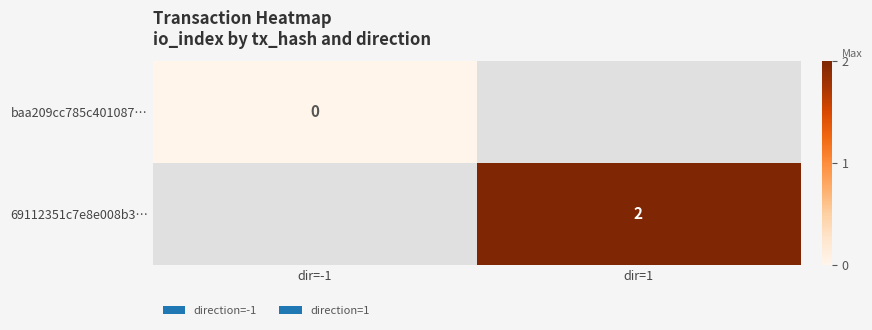

True or false: 69112351c7e8e008b3… has a value of 1 at dir=1.

False